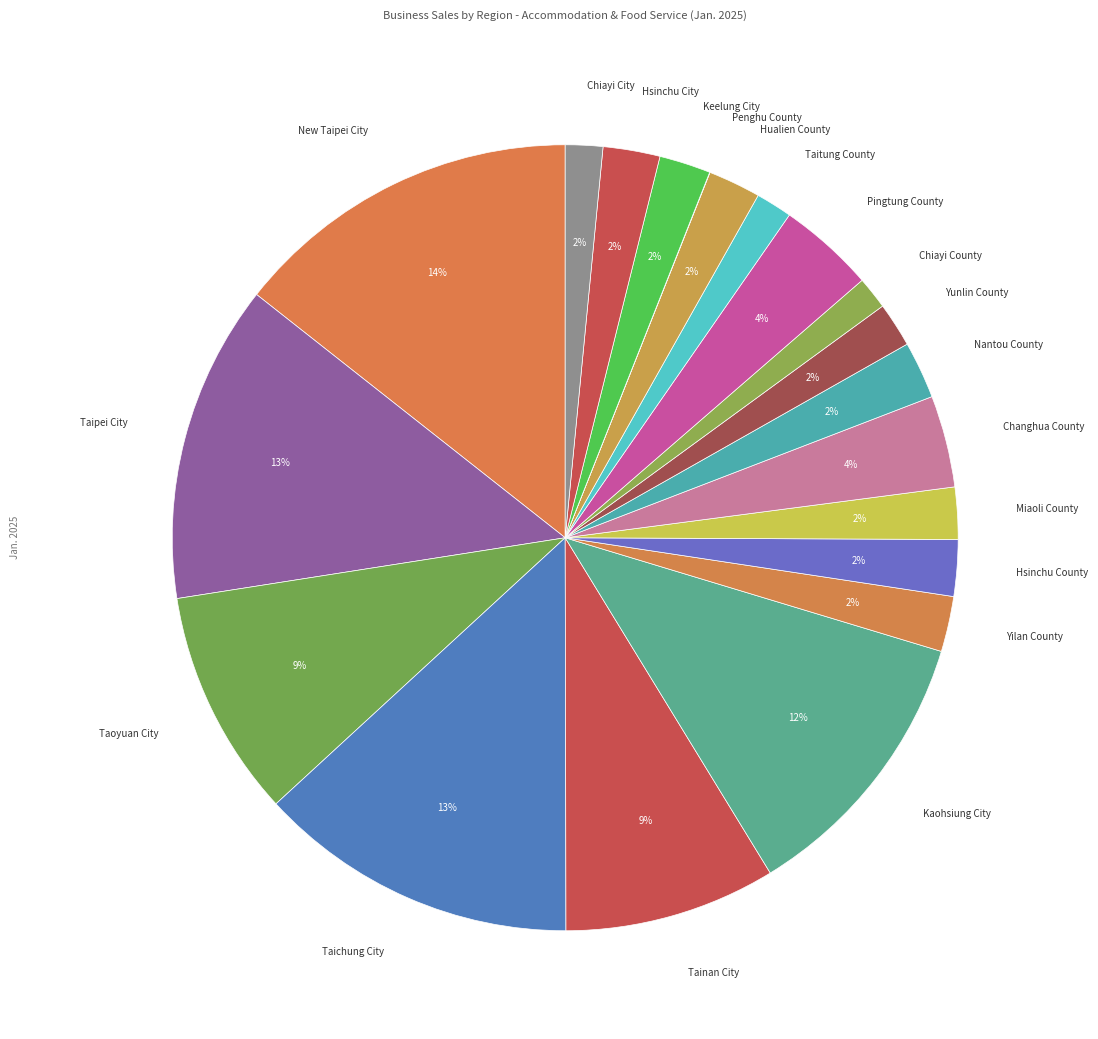

Is it true that Keelung City is 2% of the pie?

True